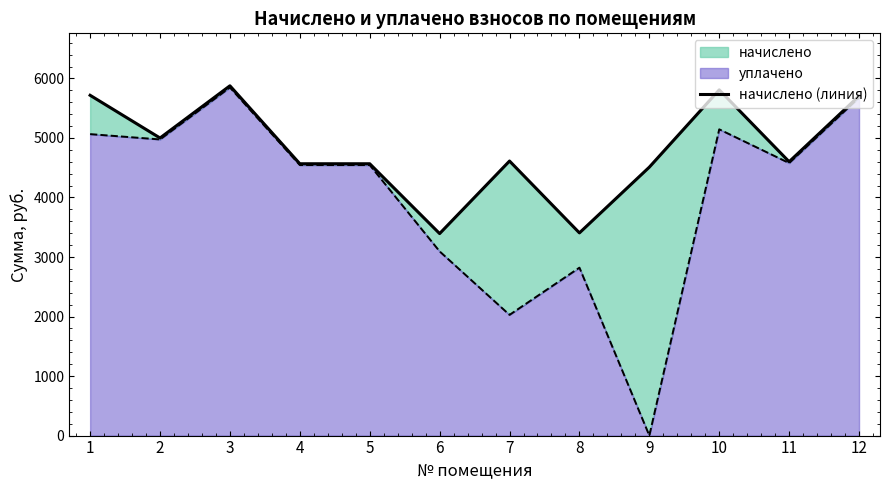

Is it true that the value at 3 is 7813.0?

False